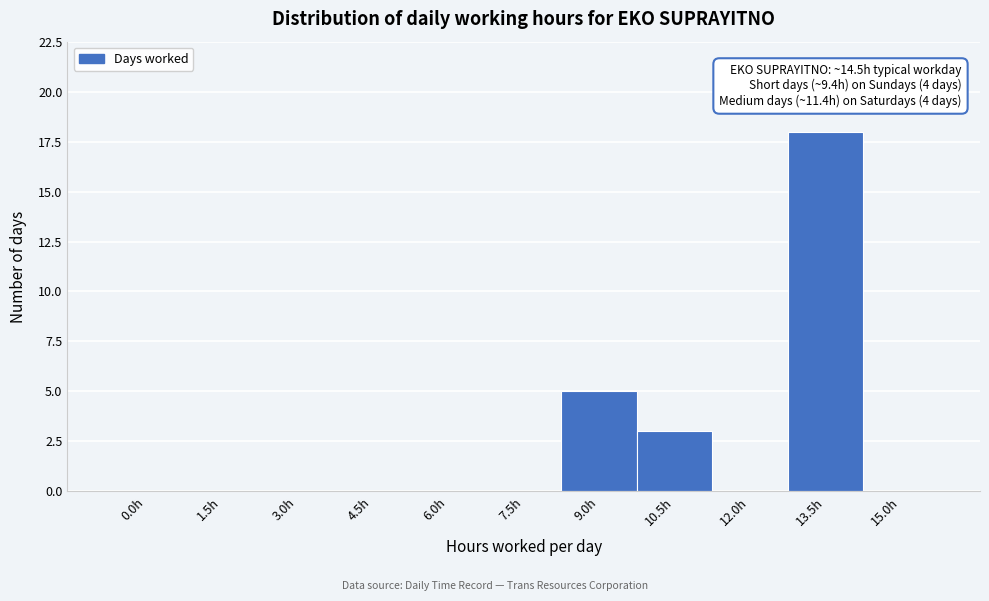

Reading left to right, extract all data points from this chart.

0.0h=0	1.5h=0	3.0h=0	4.5h=0	6.0h=0	7.5h=0	9.0h=5	10.5h=3	12.0h=0	13.5h=18	15.0h=0